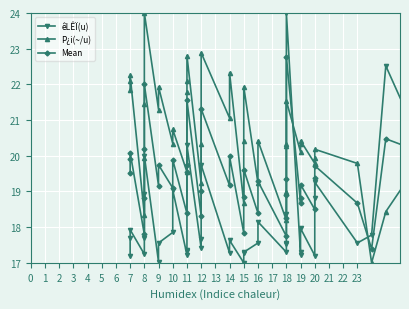

What is the value of the P¿i(~/u) point at the 5th from the left?

19.9